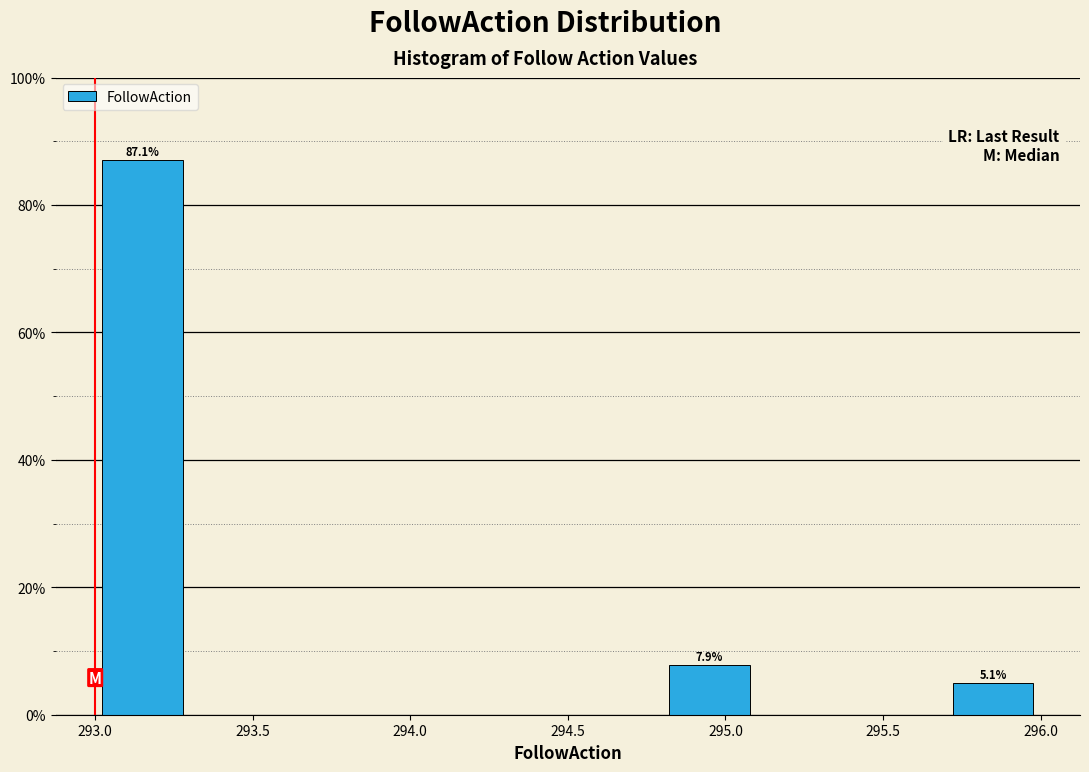

Which range on the x-axis has the tallest bar?

293.0 to 293.3